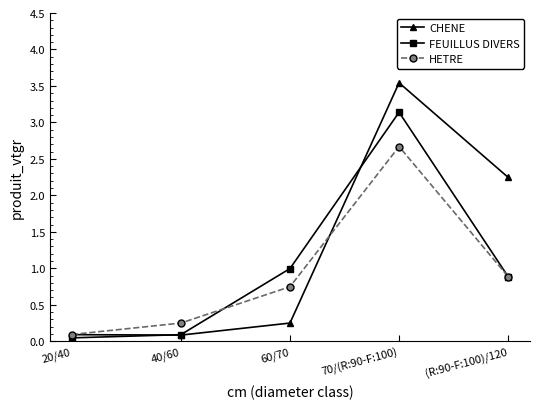

What is the difference between the highest and lowest values at (R:90-F:100)/120?

1.4